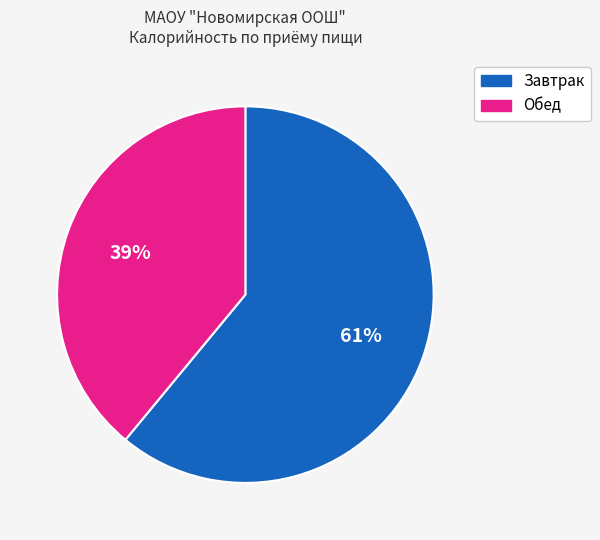

Combined, do Обед and Завтрак account for over 50%?

Yes